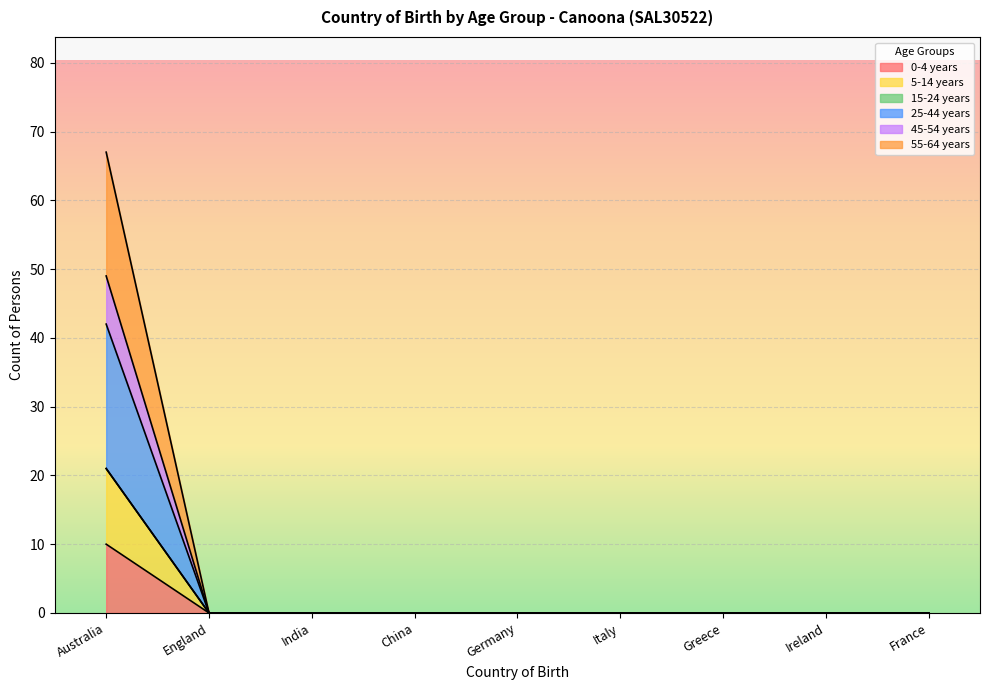

At which category is the sum across all series the highest?

Australia